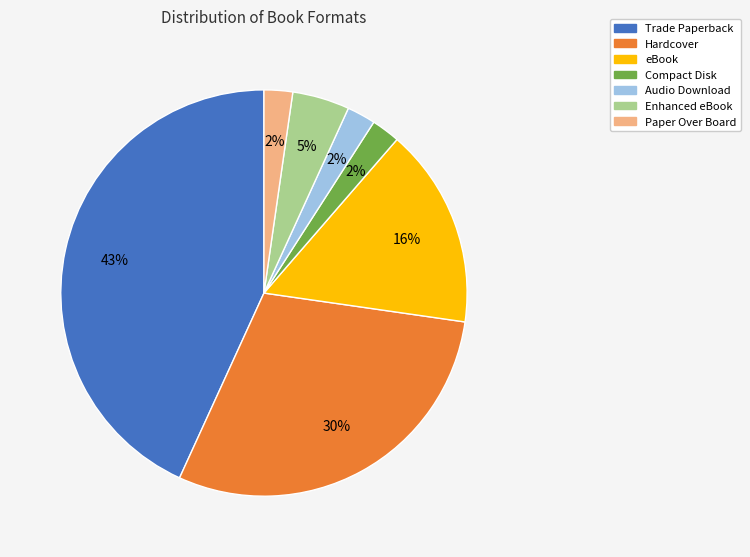

To the nearest percent, what is the average slice percentage?

14%